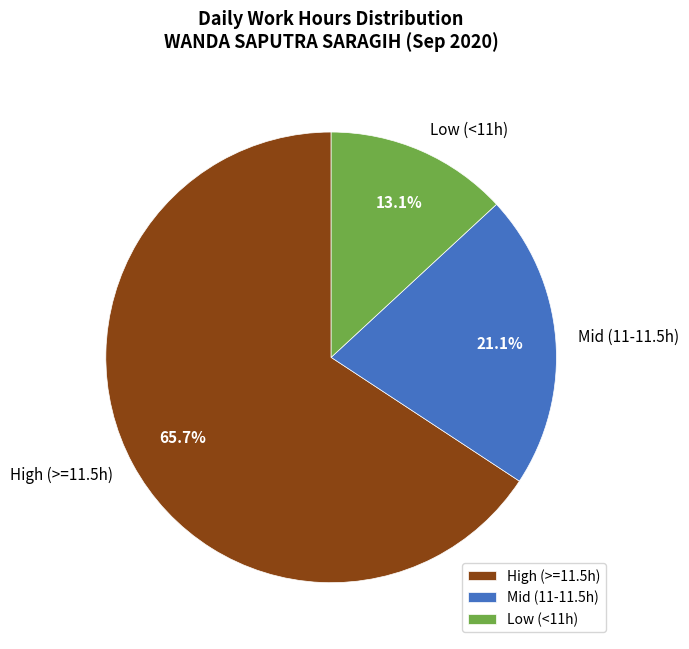

Which has a higher value, Mid (11-11.5h) or Low (<11h)?

Mid (11-11.5h)